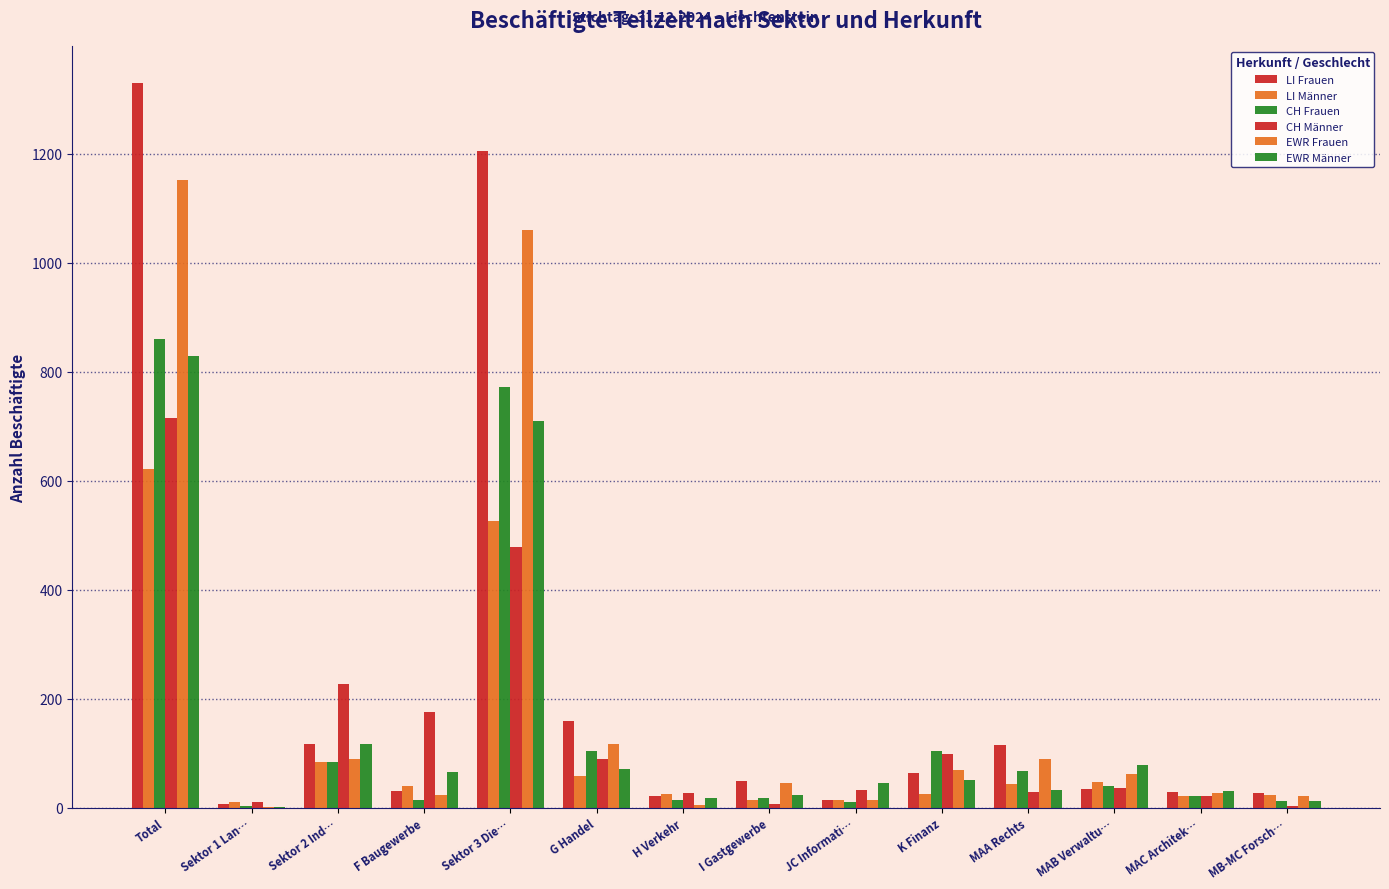

Which series has the widest spread of values?

LI Frauen